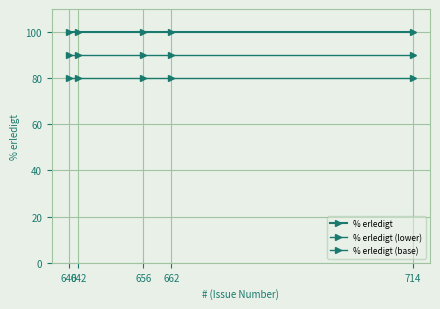

How many lines are shown in the chart?

3